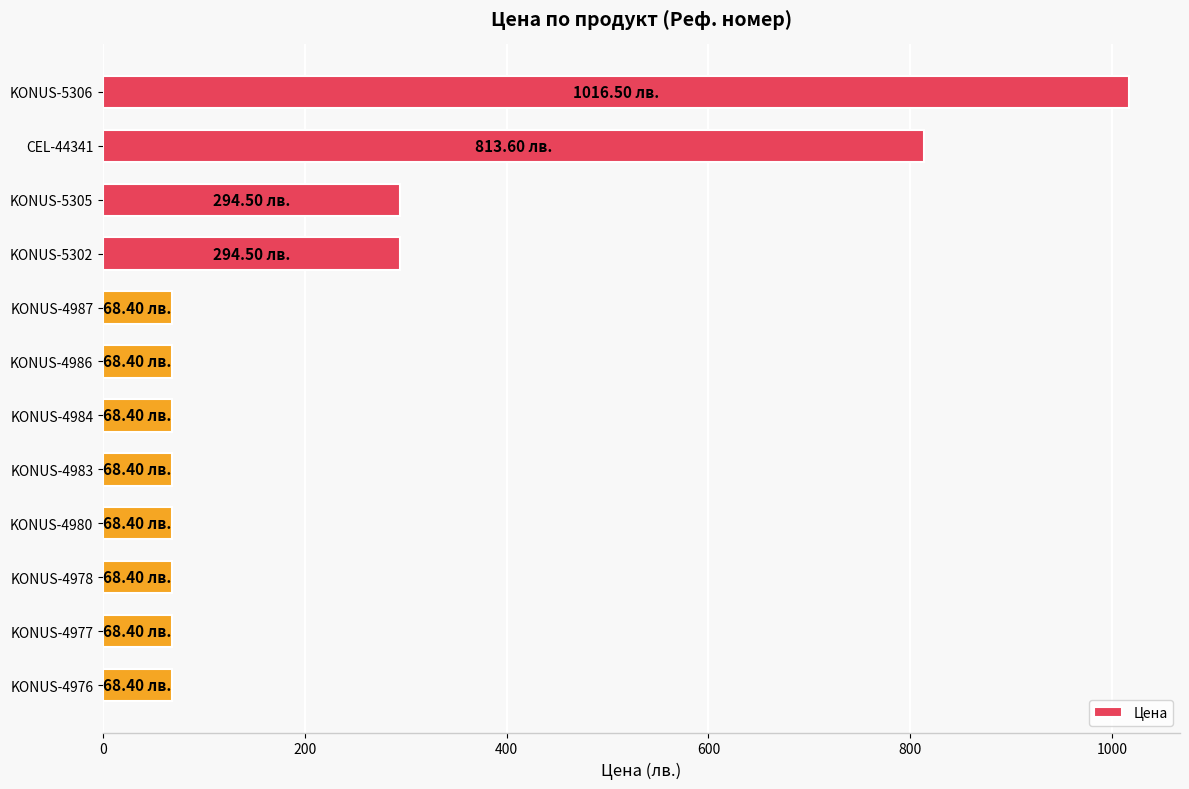

What is the change in value from KONUS-5306 to KONUS-5302?

-722.0